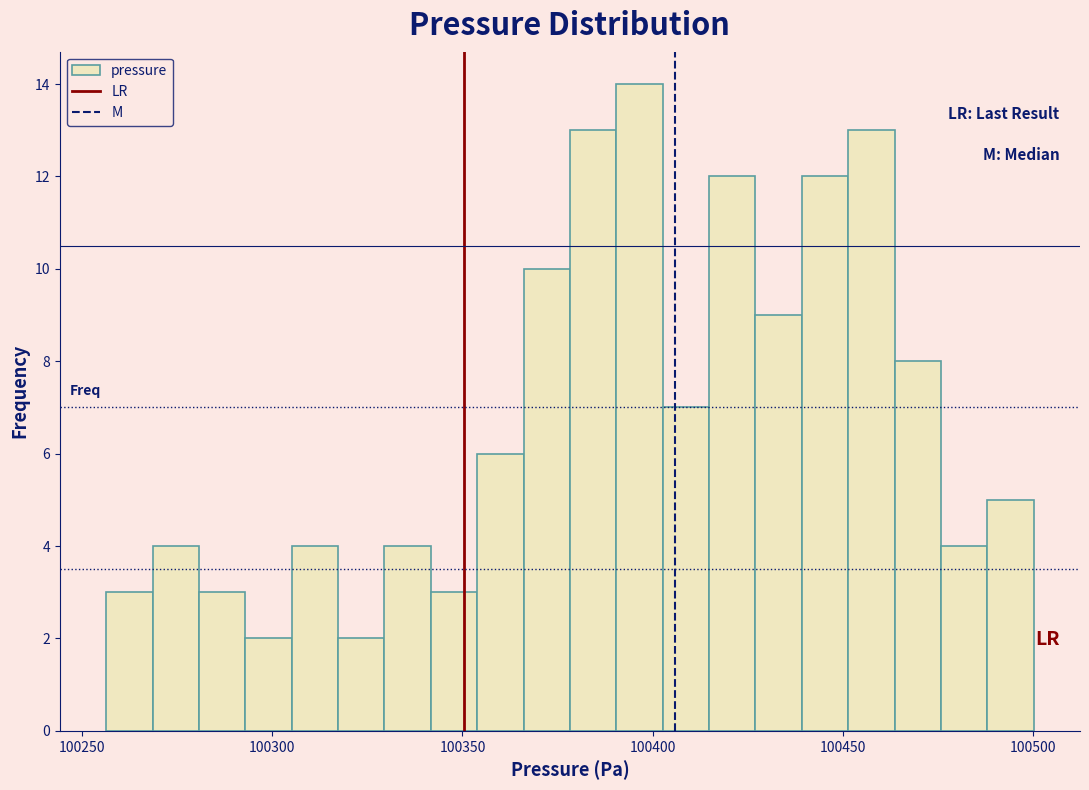

Around what value on the x-axis is the tallest bar? Give the approximate position of its centre, as read against the axis.

100395